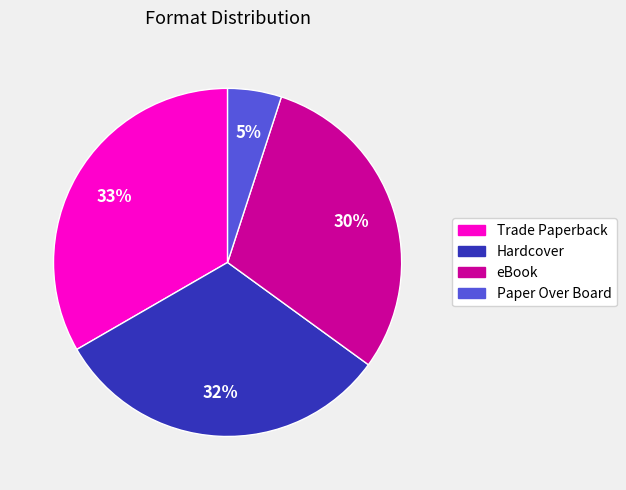

To the nearest percent, what portion does Hardcover represent?

32%